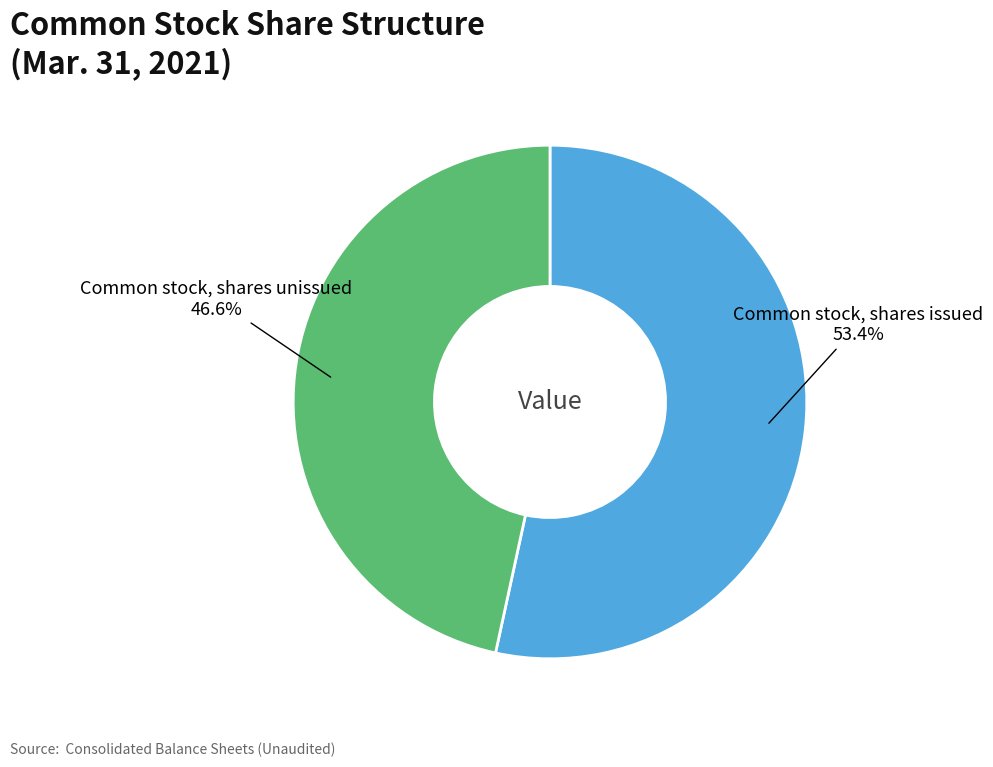

Is there a majority slice in this chart?

Yes